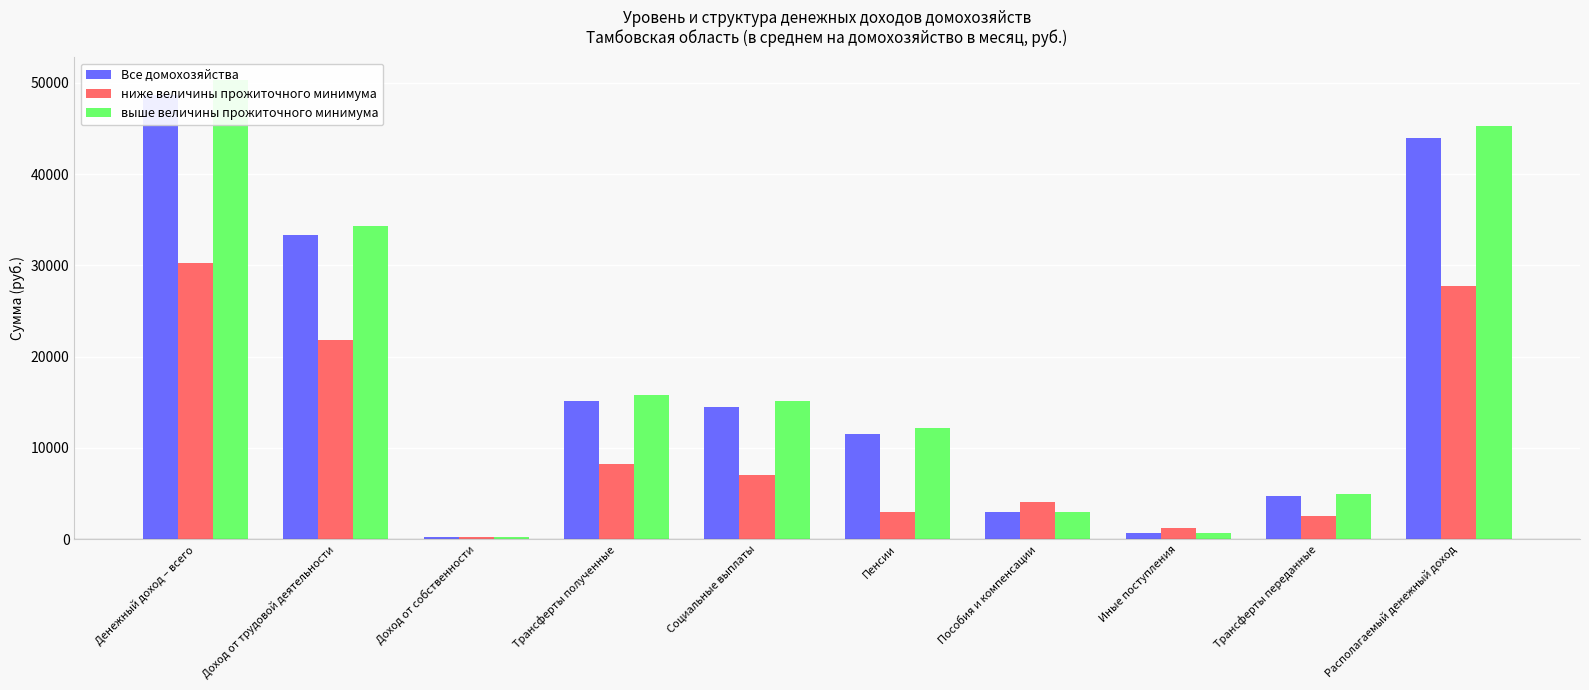

Which category has the highest value across all series?

Денежный доход – всего